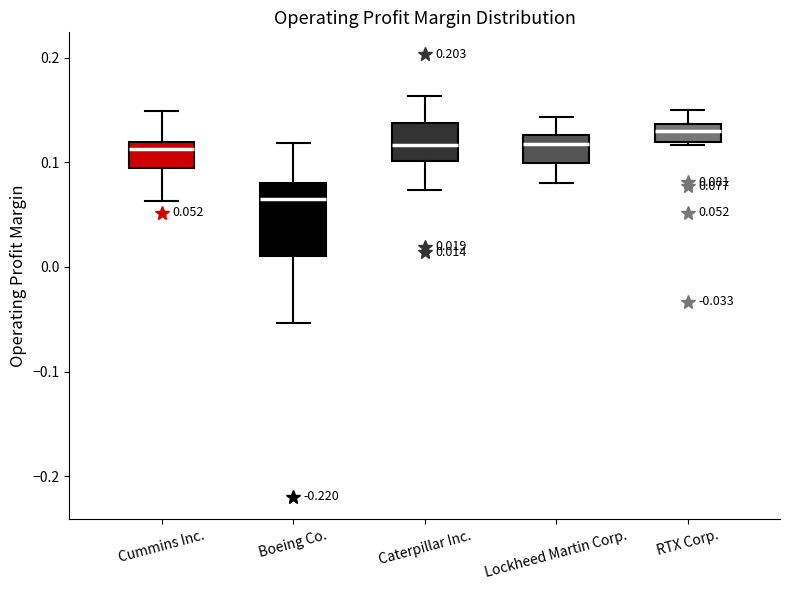

Which box is the tallest, from its lower edge to its upper edge?

Boeing Co.